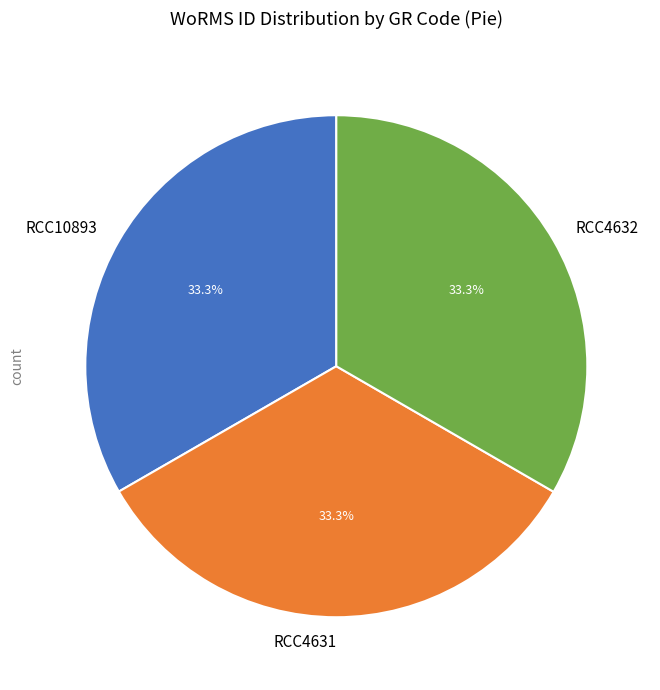

What is the ratio of the value at RCC4632 to the value at RCC4631?

1.0